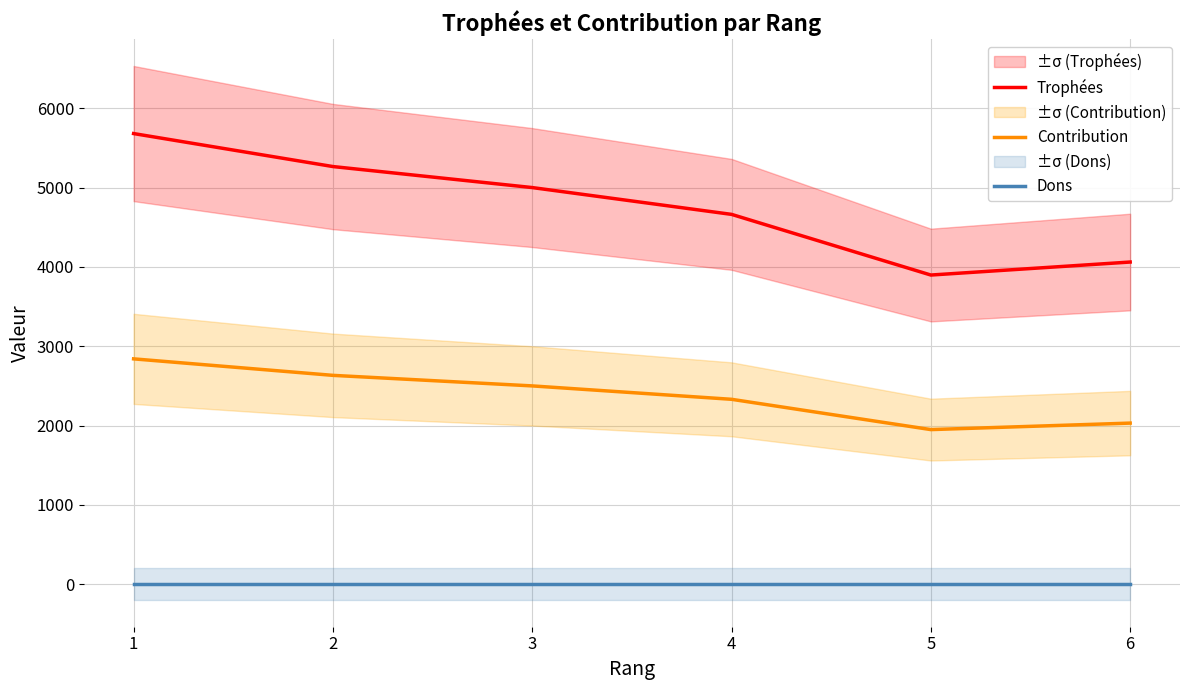

True or false: Trophées has more than 2 points higher than both neighbors.

False